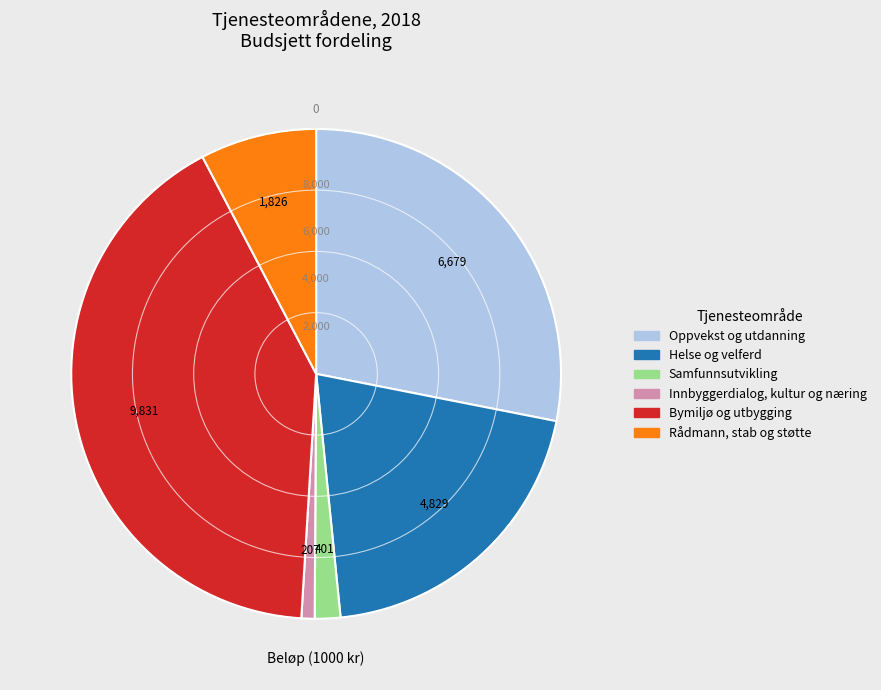

True or false: Samfunnsutvikling accounts for 2% of the total.

True